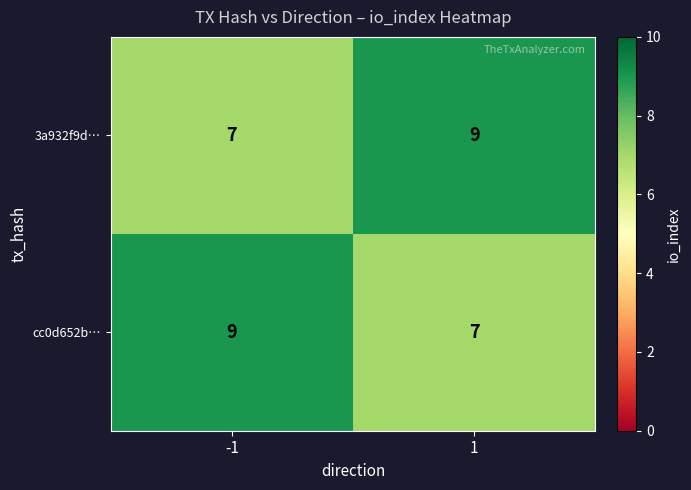

Reading left to right, transcribe all the data shown in this chart.

3a932f9d…: 7	9
cc0d652b…: 9	7